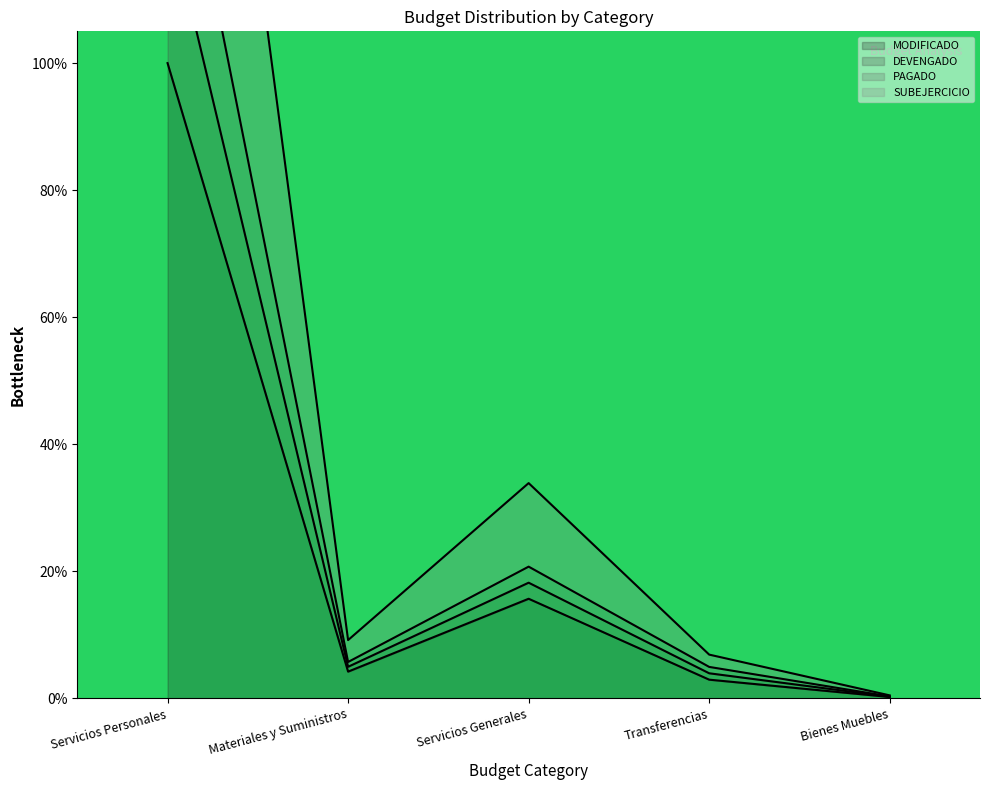

True or false: PAGADO and MODIFICADO cross at least once.

False